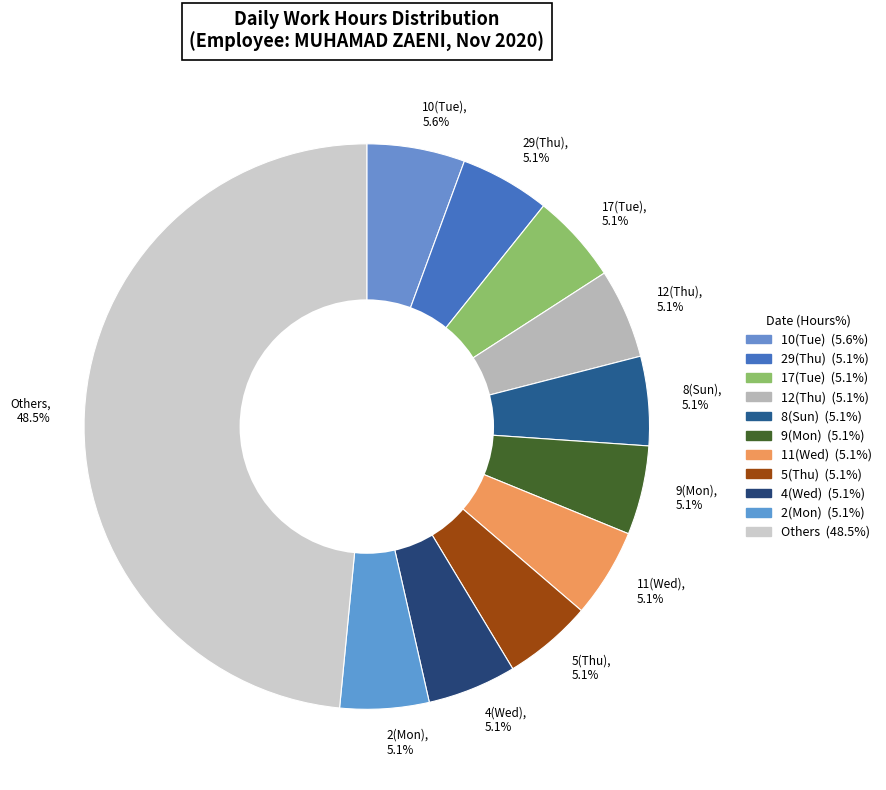

What percentage is the 10(Tue) slice, to the nearest percent?

6%